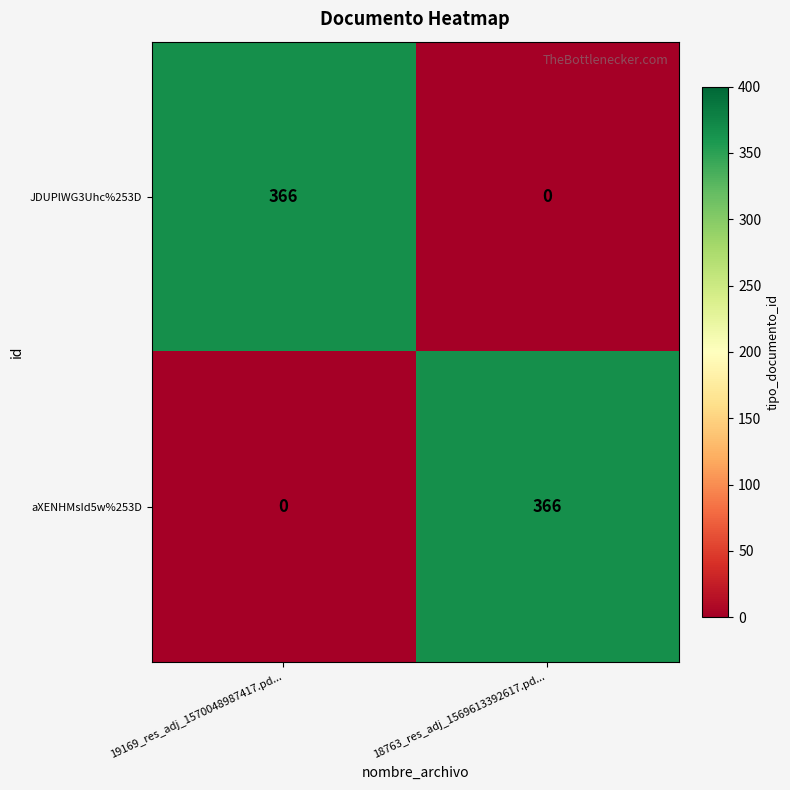

At how many categories does at least one series exceed 69?

2